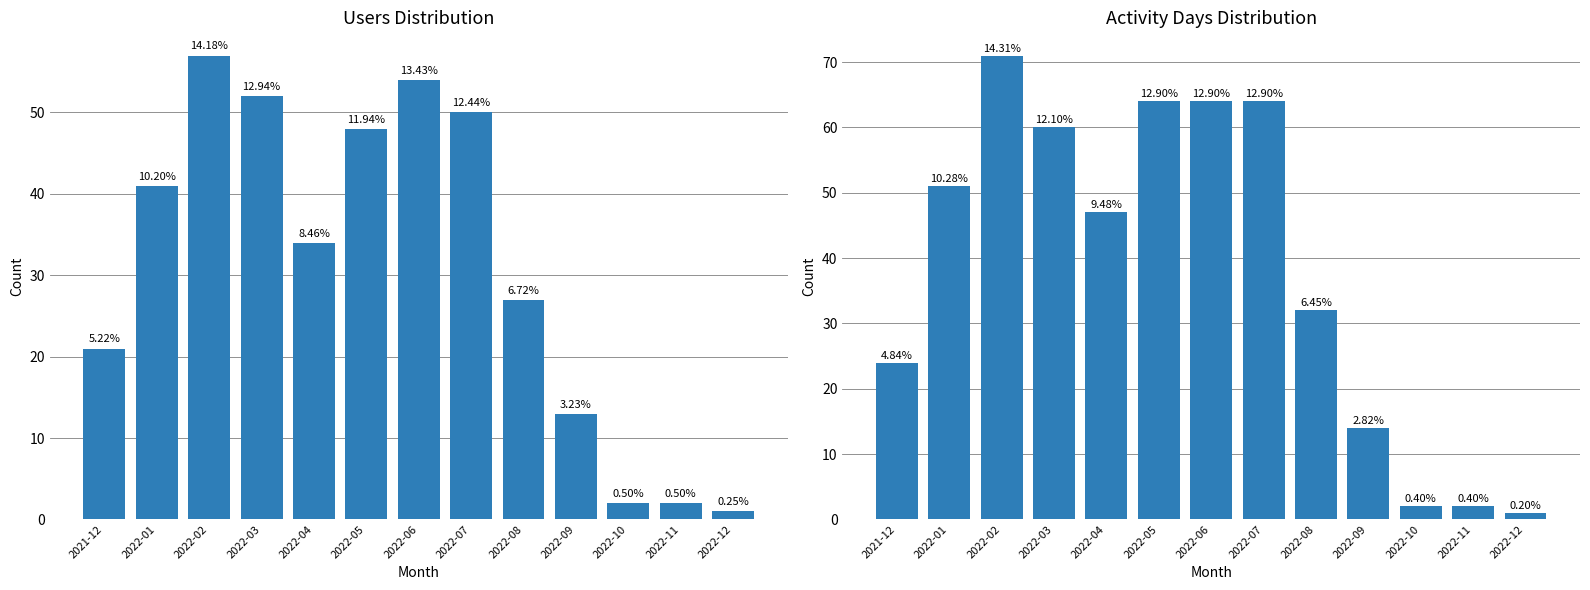

Count the number of data series in this chart.

2